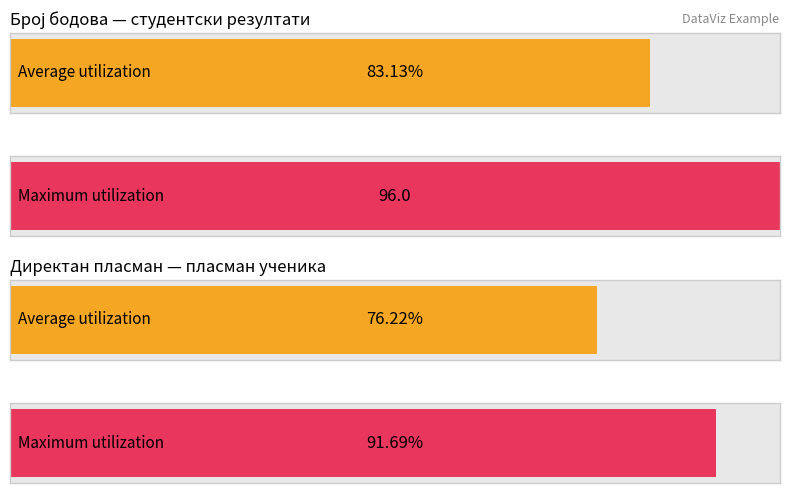

Rank the series by their maximum value, from highest to lowest.

Број бодова, Директан пласман